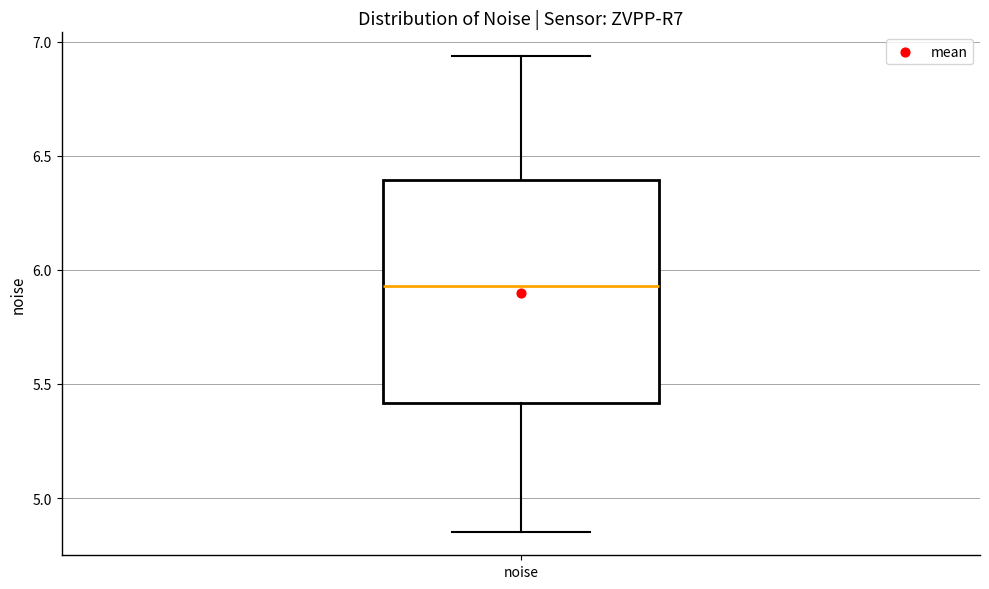

Read this box plot against the y-axis: the position of the median line, the range covered by the box, and the ends of both whiskers. The values are not printed on the chart, so give them approximately, as read against the axis.

median 5.95, box 5.40 to 6.40, whiskers 4.85 to 6.95